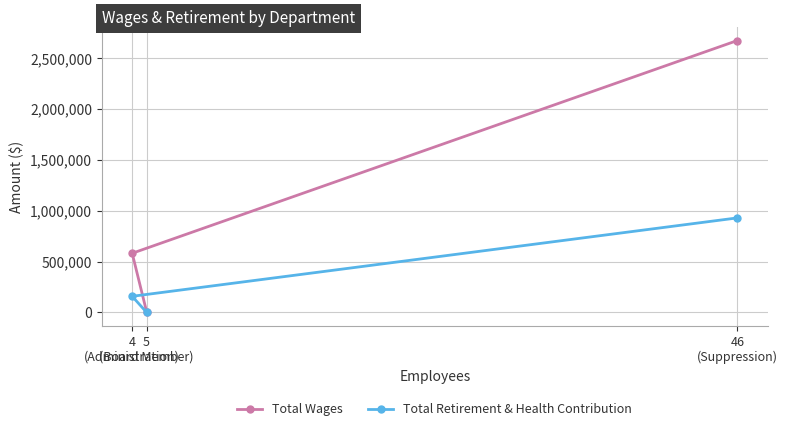

How many lines are shown in the chart?

2